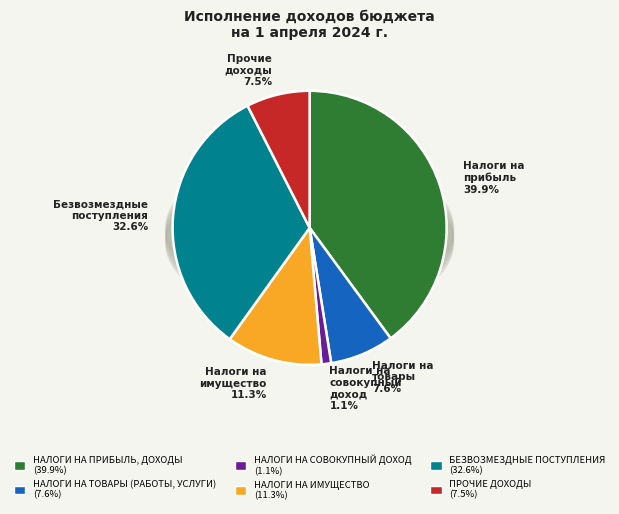

Does ПРОЧИЕ ДОХОДЫ account for over 50% of the chart?

No